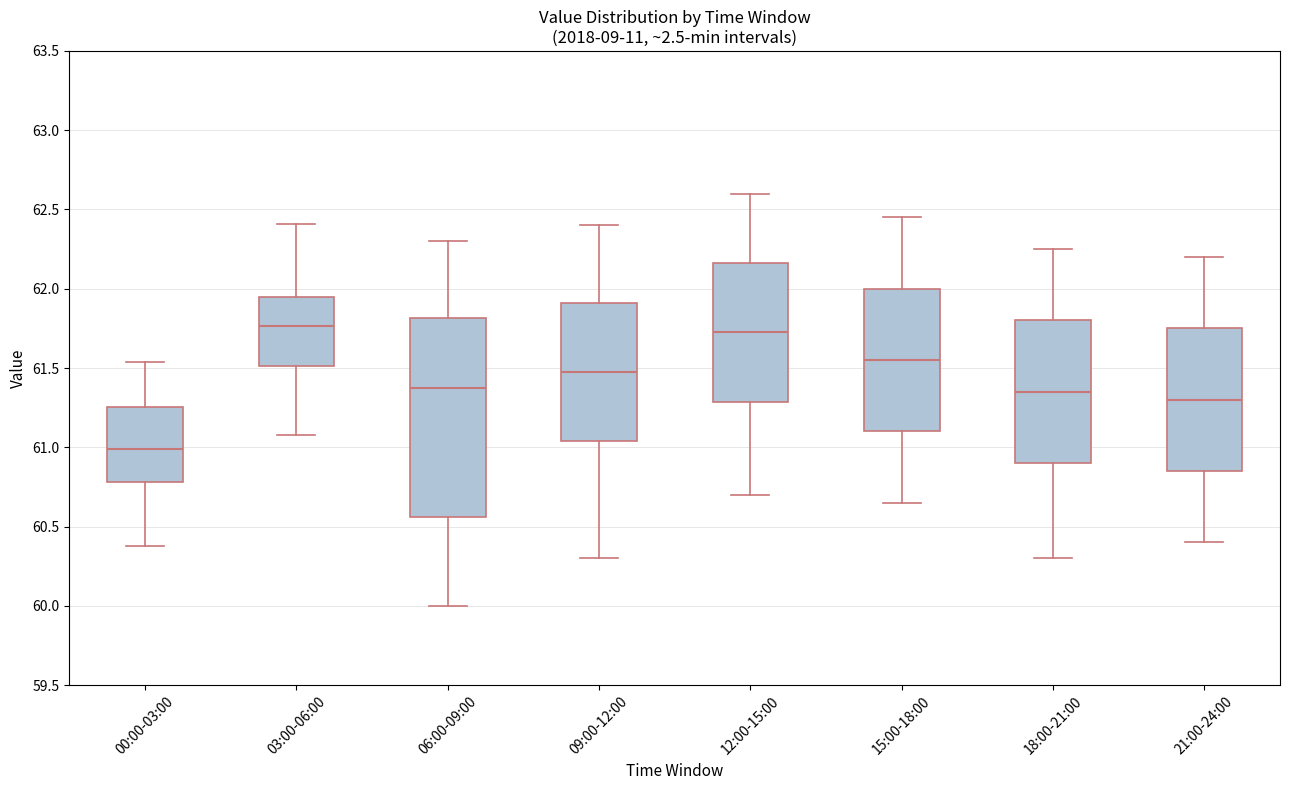

Reading left to right, read every box against the y-axis: the position of its median line, the range the box covers, and the ends of its whiskers. The values are not printed on the chart, so give them approximately, as read against the axis.

00:00-03:00: median 61.00, box 60.80 to 61.25, whiskers 60.40 to 61.55
03:00-06:00: median 61.75, box 61.50 to 61.95, whiskers 61.10 to 62.40
06:00-09:00: median 61.40, box 60.55 to 61.80, whiskers 60.00 to 62.30
09:00-12:00: median 61.50, box 61.05 to 61.90, whiskers 60.30 to 62.40
12:00-15:00: median 61.75, box 61.30 to 62.15, whiskers 60.70 to 62.60
15:00-18:00: median 61.55, box 61.10 to 62.00, whiskers 60.65 to 62.45
18:00-21:00: median 61.35, box 60.90 to 61.80, whiskers 60.30 to 62.25
21:00-24:00: median 61.30, box 60.85 to 61.75, whiskers 60.40 to 62.20